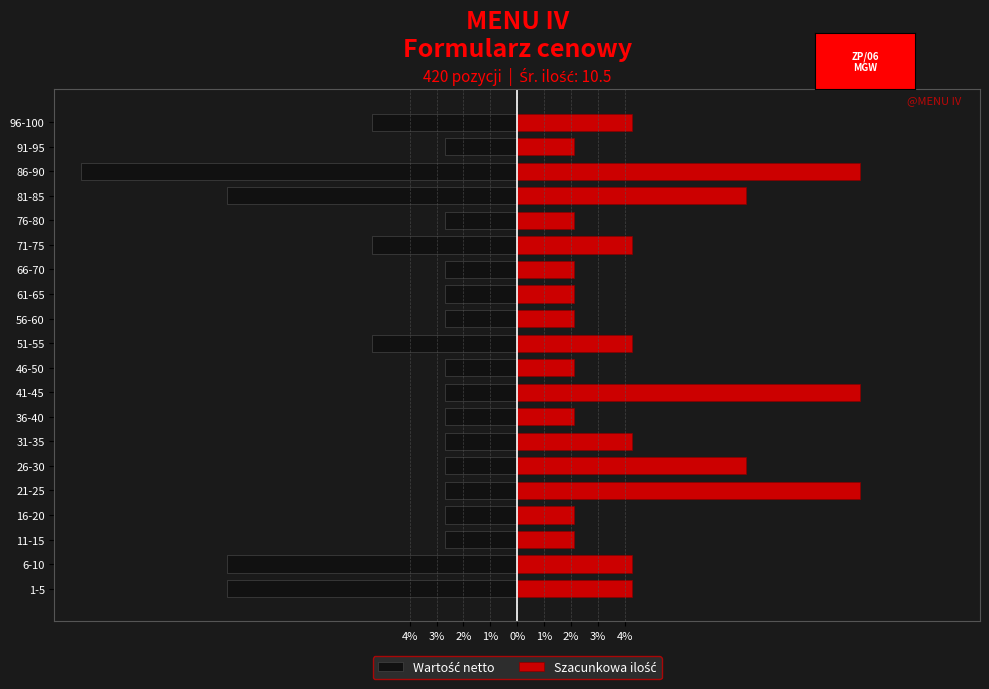

What is the sum of all Szacunkowa ilość values?

100.0